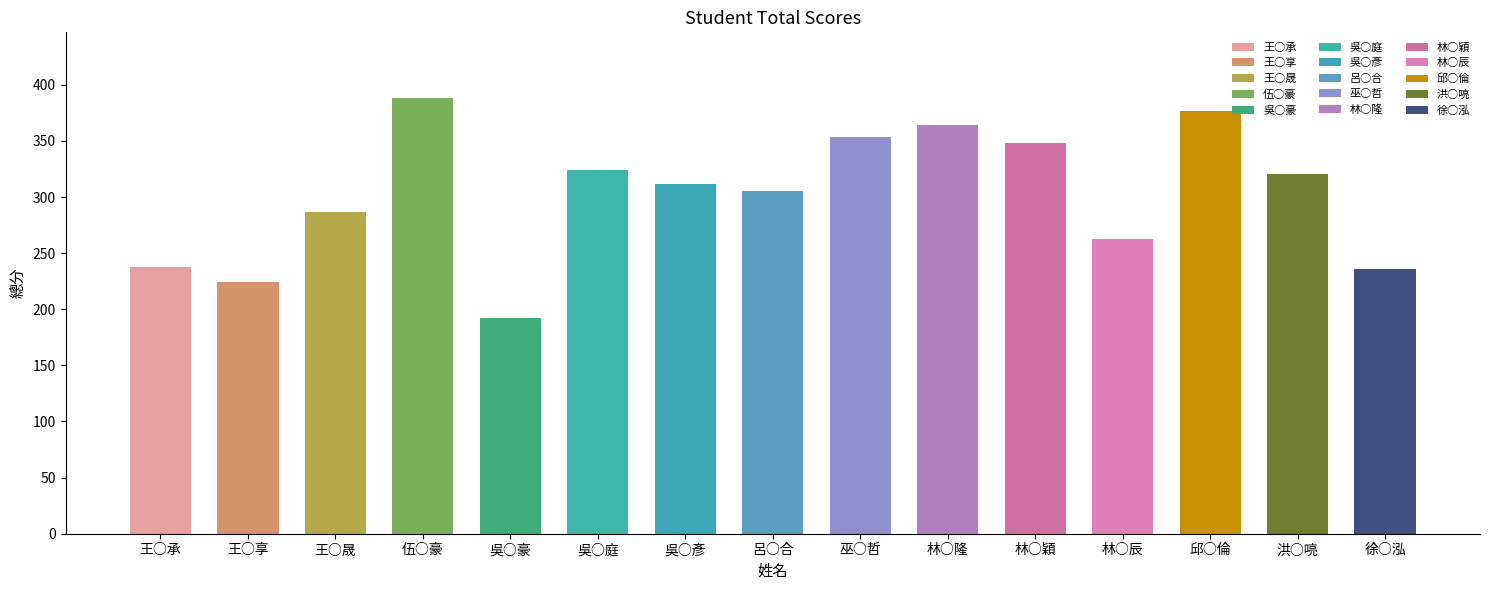

At how many categories does at least one series exceed 60?

15